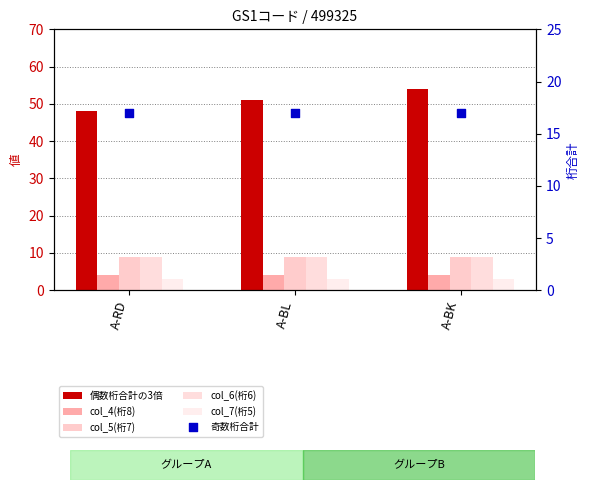

Which series reaches the minimum Y coordinate?

col_7(桁5)